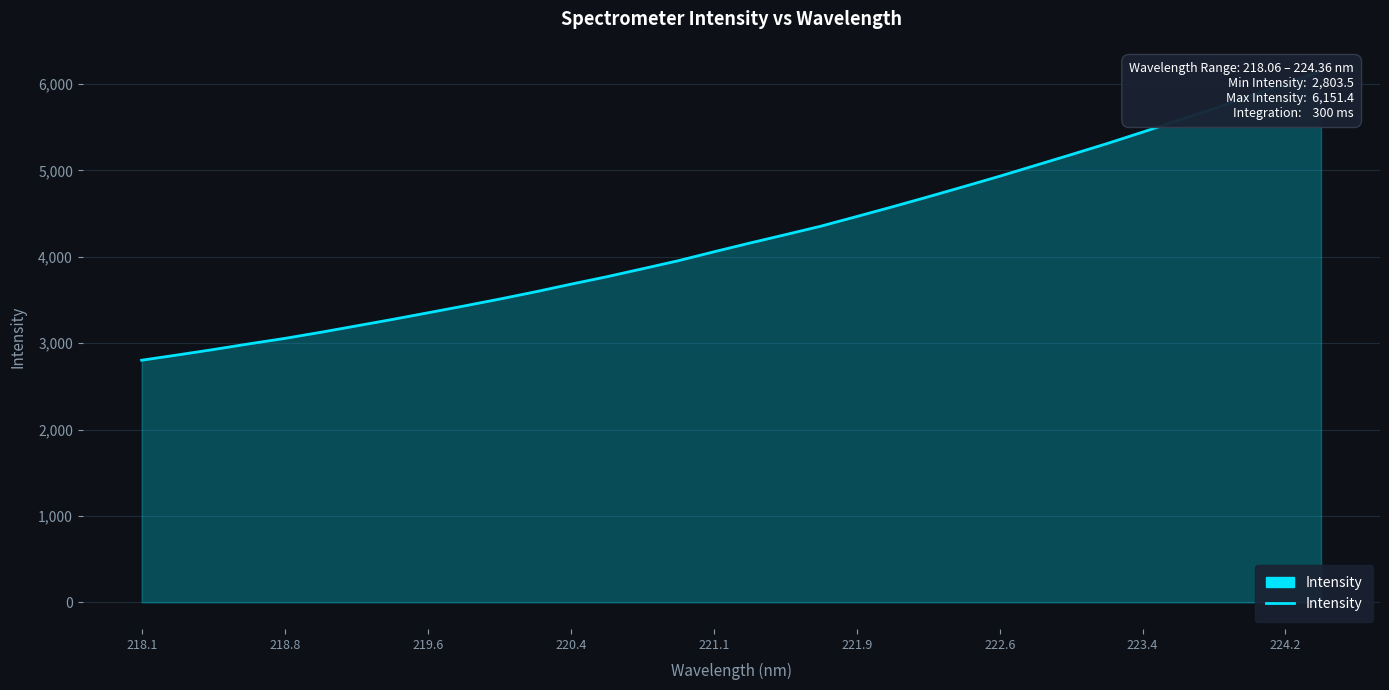

True or false: the data shows 6489.6 at 221.1.

False